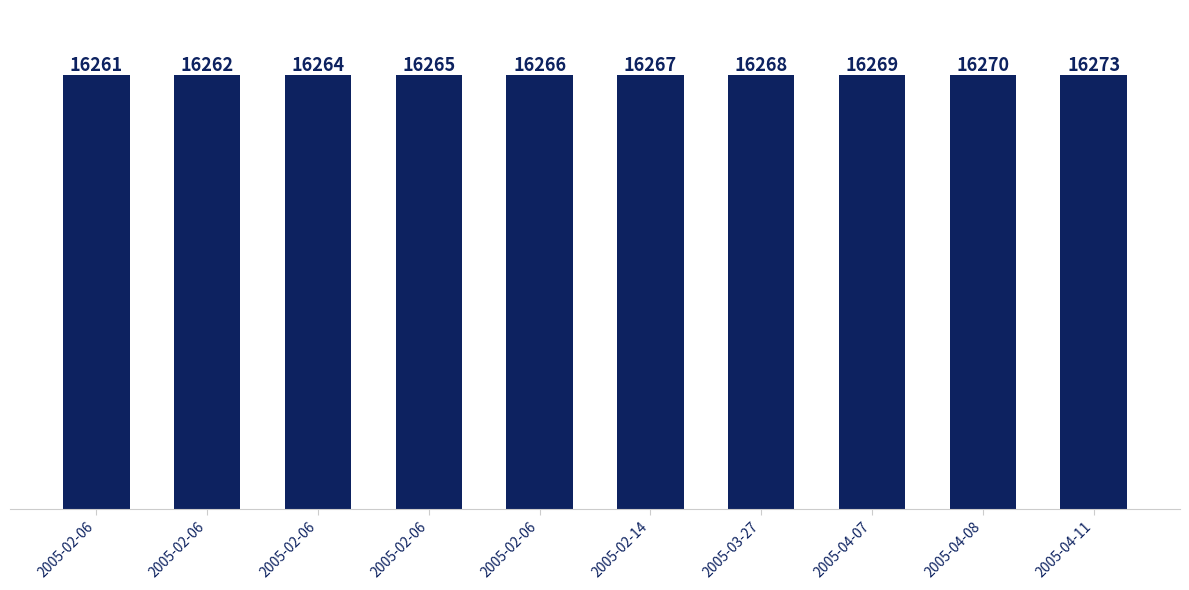

Rank the categories by value from highest to lowest.

2005-04-11, 2005-04-08, 2005-04-07, 2005-03-27, 2005-02-14, 2005-02-06, 2005-02-06, 2005-02-06, 2005-02-06, 2005-02-06